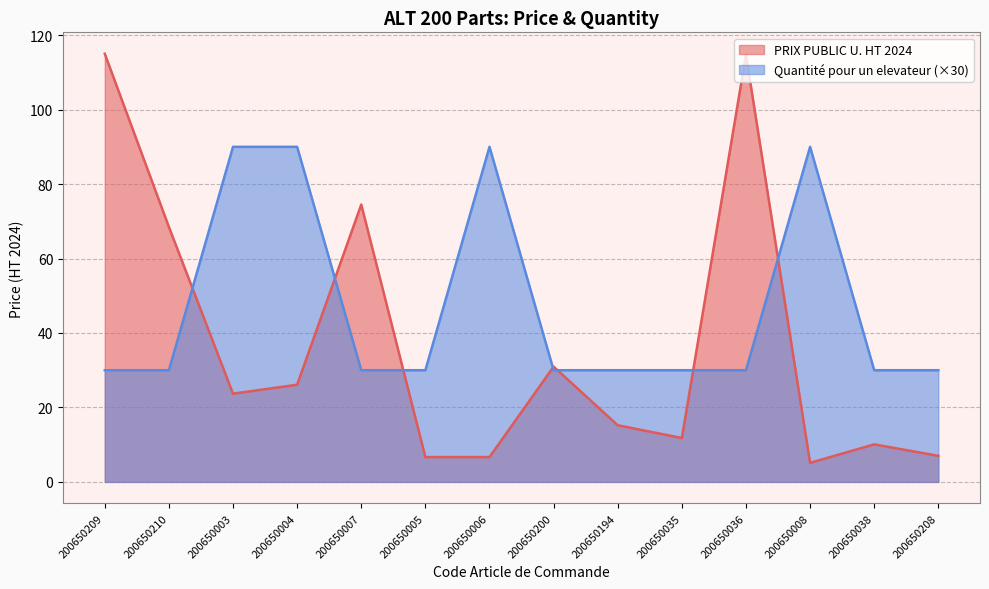

How many interior local peaks does the Quantité pour un elevateur series have?

2